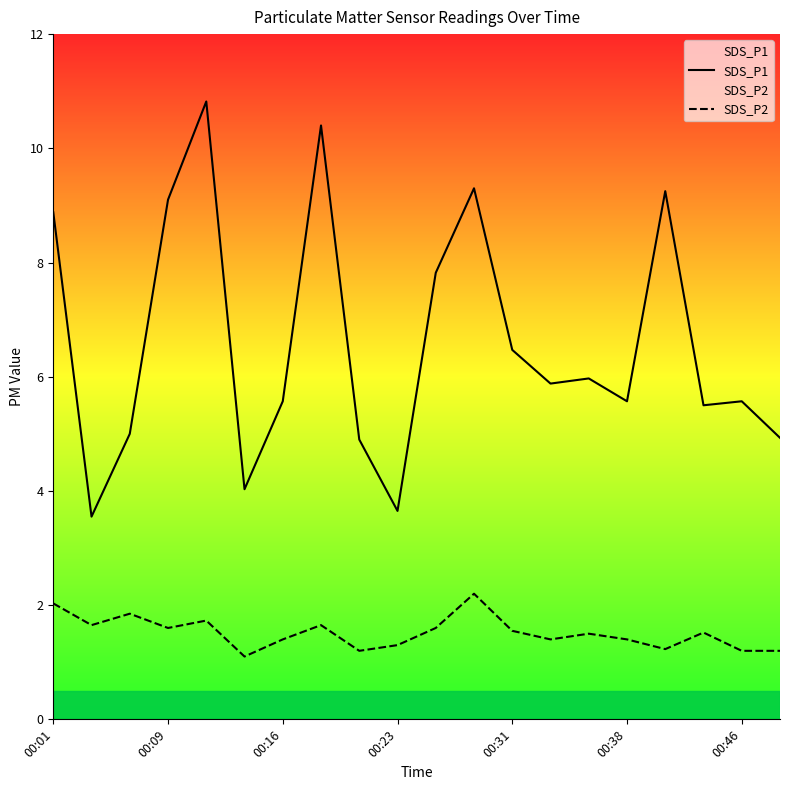

What are all the series names shown in the legend?

SDS_P1, SDS_P2